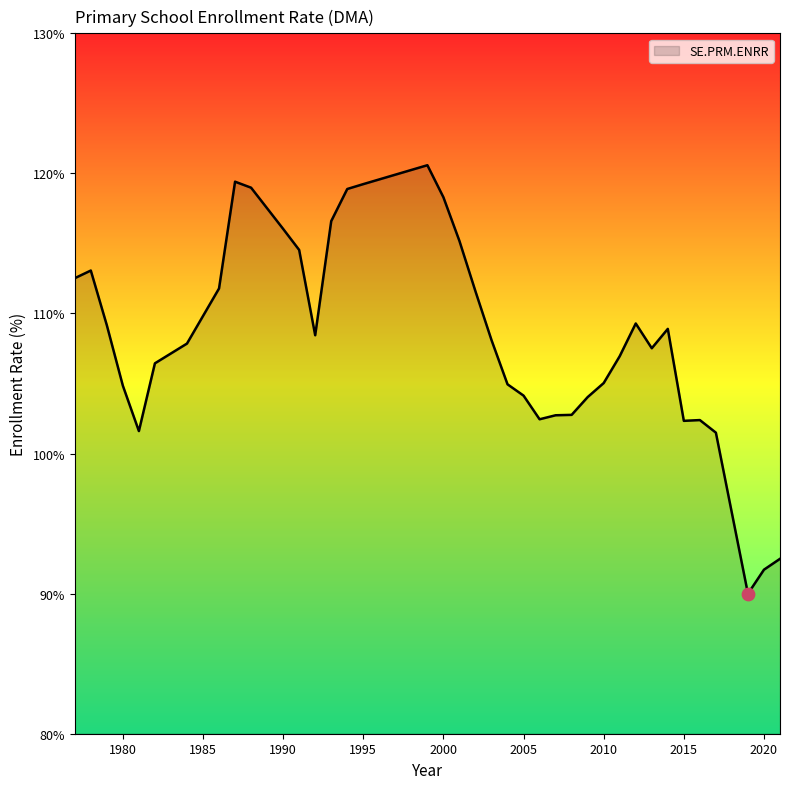

What is the difference between the maximum and minimum values?

30.6